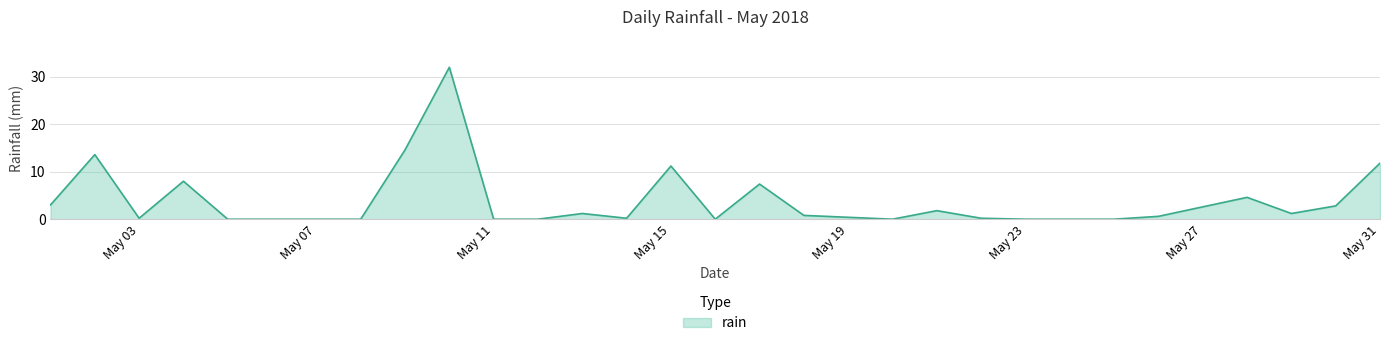

What is the difference between the maximum and minimum values?

32.0